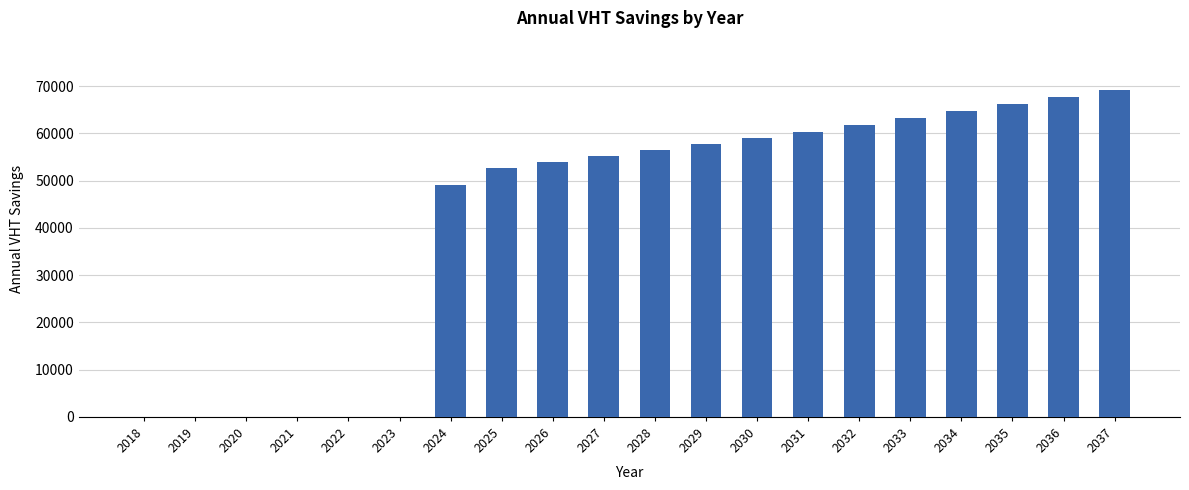

What is the ratio of the value at 2027 to the value at 2034?

0.9